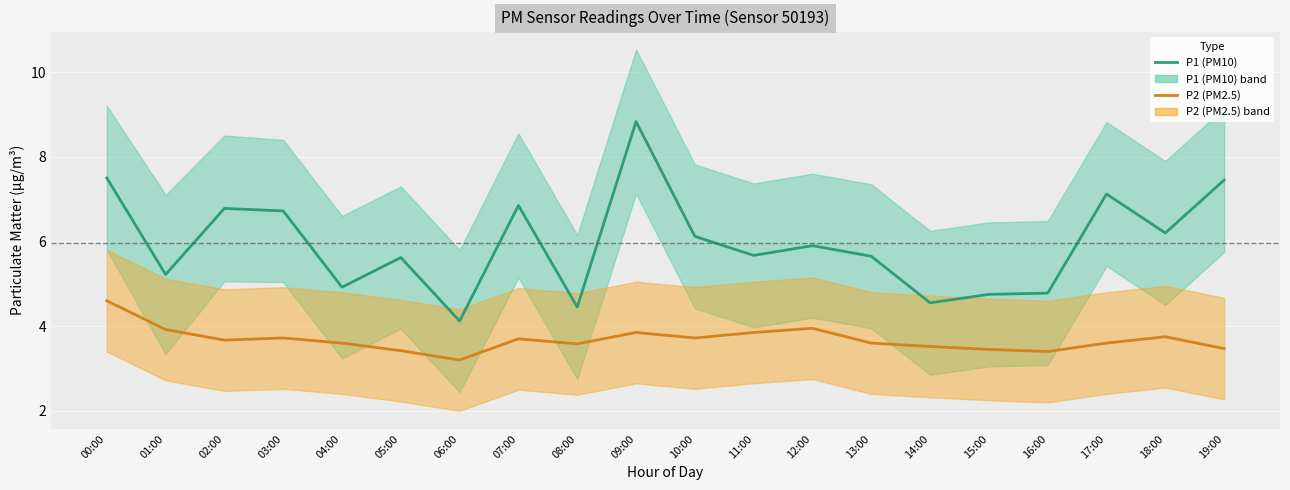

List the labels in order of P1 (PM10) value, smallest first.

06:00, 08:00, 14:00, 15:00, 16:00, 04:00, 01:00, 05:00, 13:00, 11:00, 12:00, 10:00, 18:00, 03:00, 02:00, 07:00, 17:00, 19:00, 00:00, 09:00